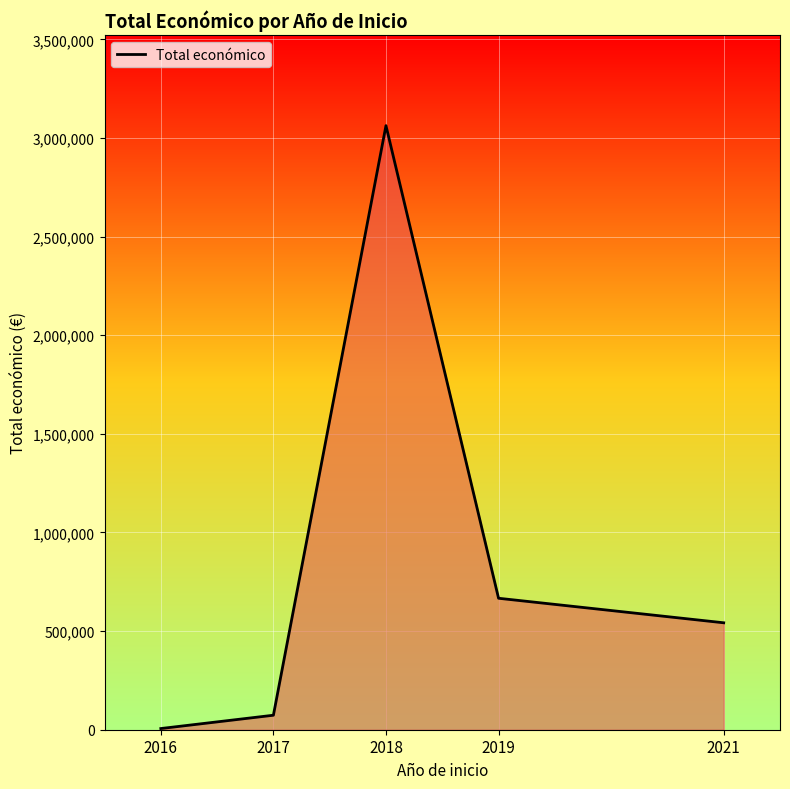

What is the greatest value displayed?

3062871.0